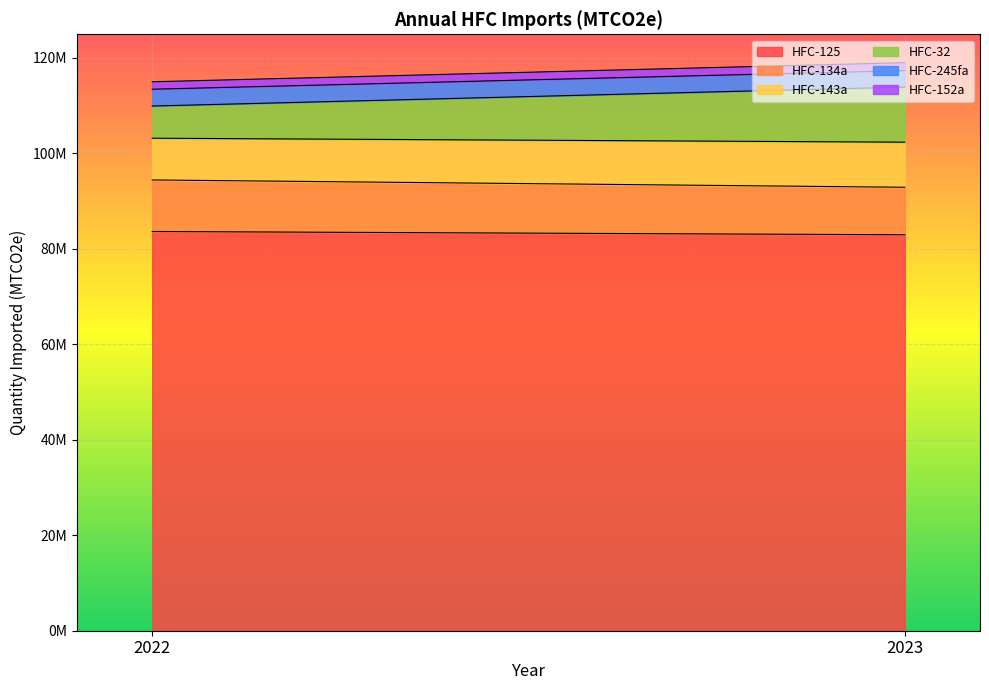

At which label is HFC-32 closest to 9139269?

2022